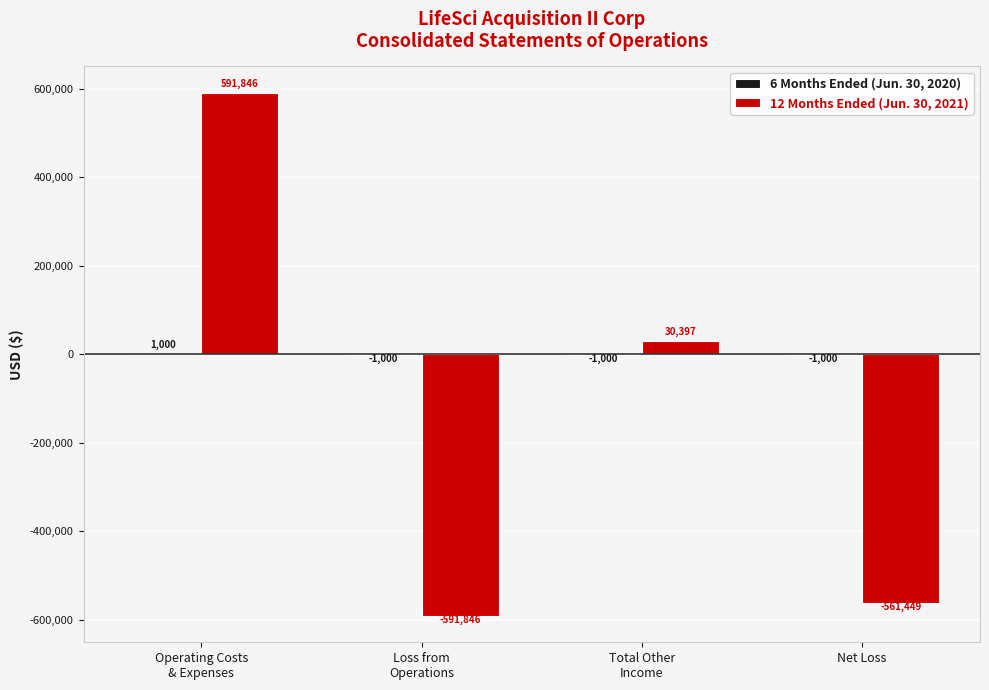

Does the chart contain stacked bars?

No